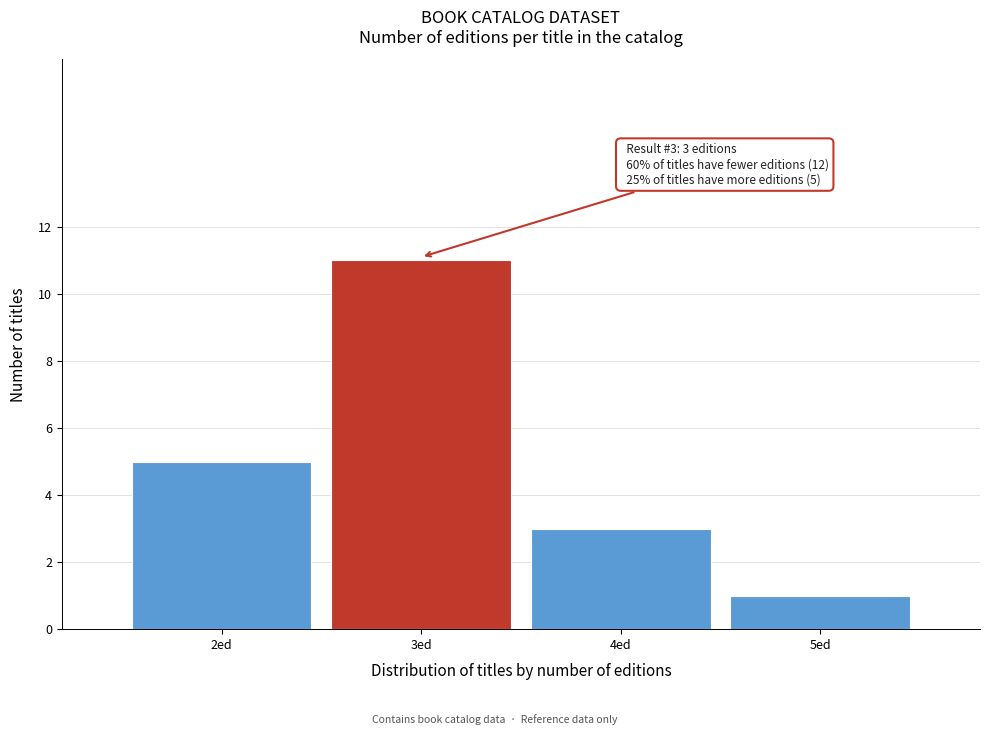

Which range on the x-axis has the tallest bar?

2.5 to 3.5